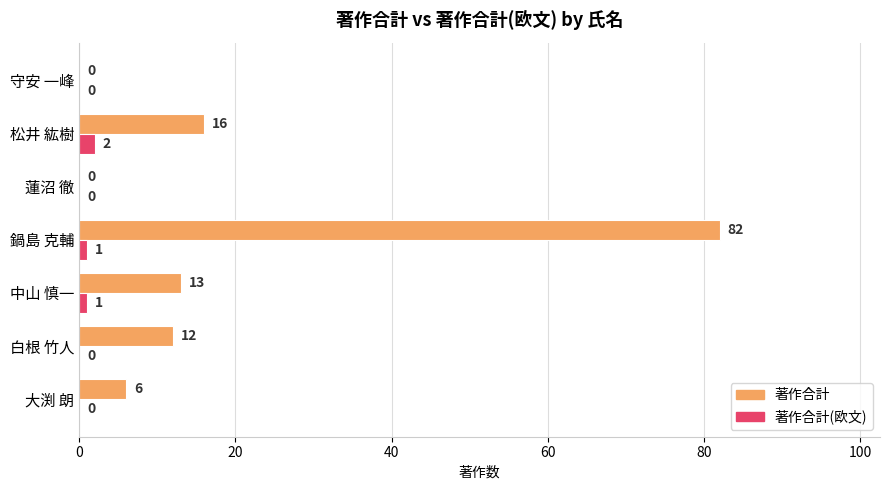

At which label is 著作合計 closest to 41?

松井 紘樹